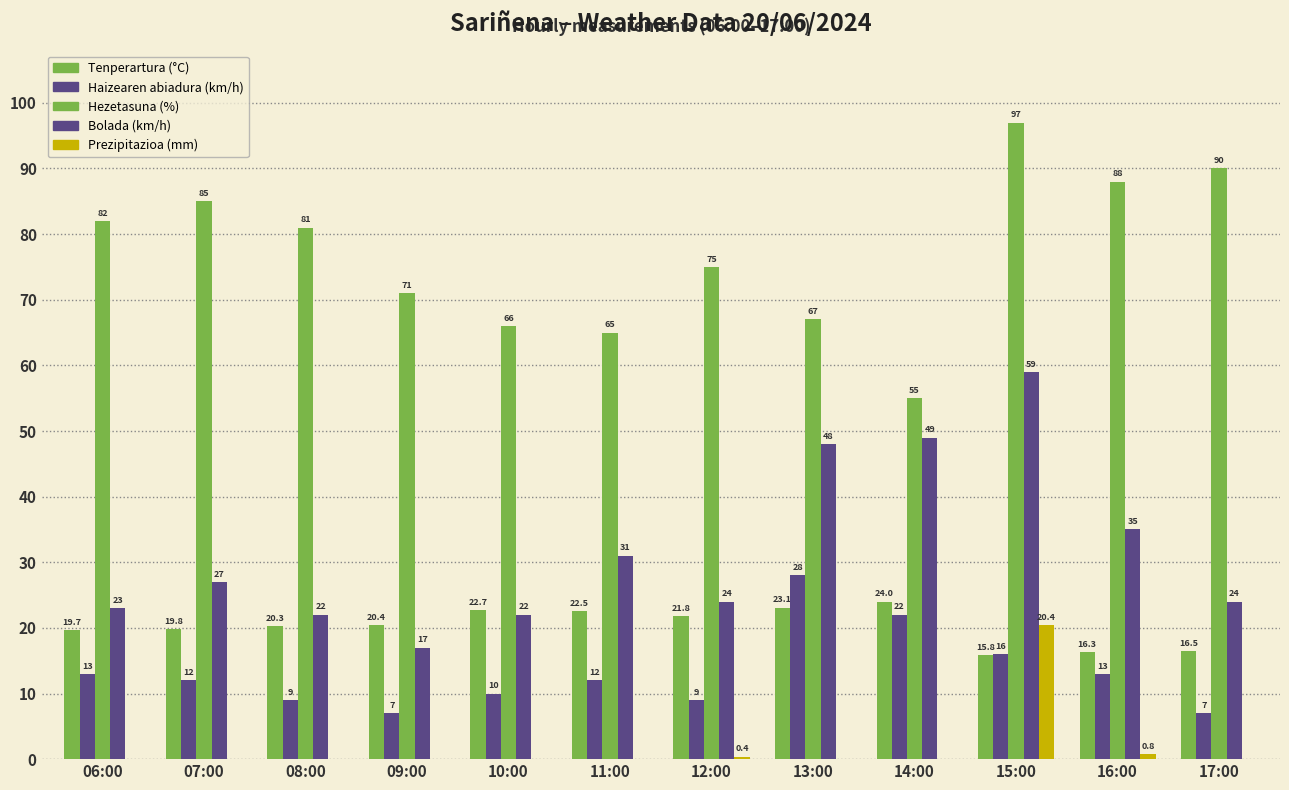

How many groups of bars are there?

12